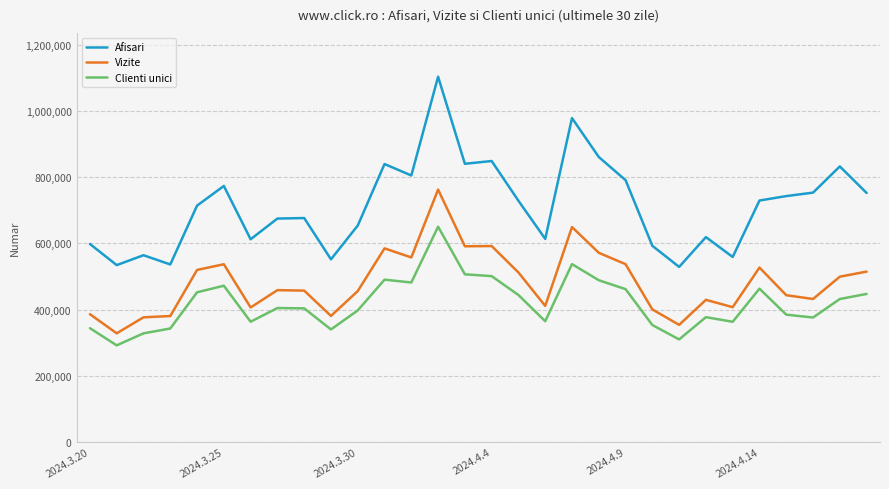

List the series in order of their overall mean, lowest first.

Clienti unici, Vizite, Afisari